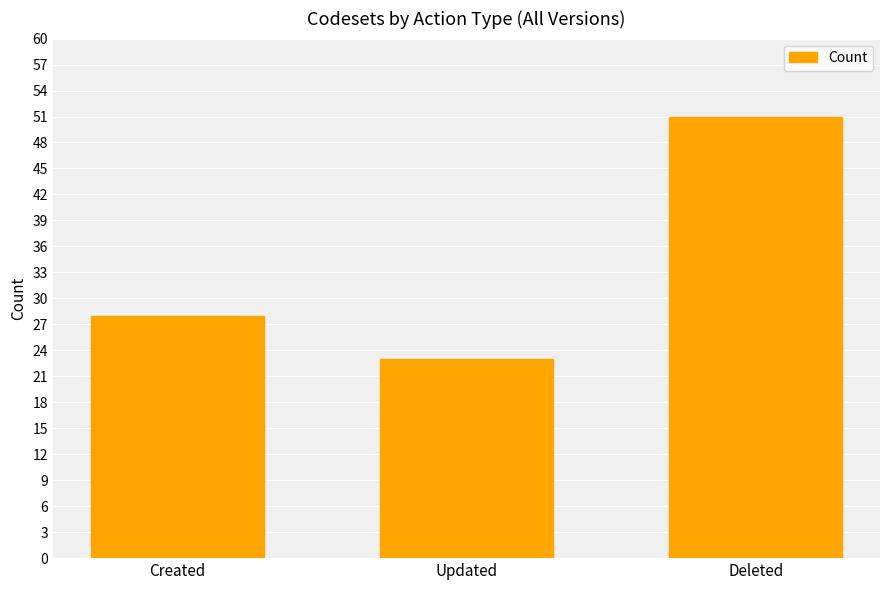

Reading left to right, list all the values displayed in this chart.

Created=28	Updated=23	Deleted=51